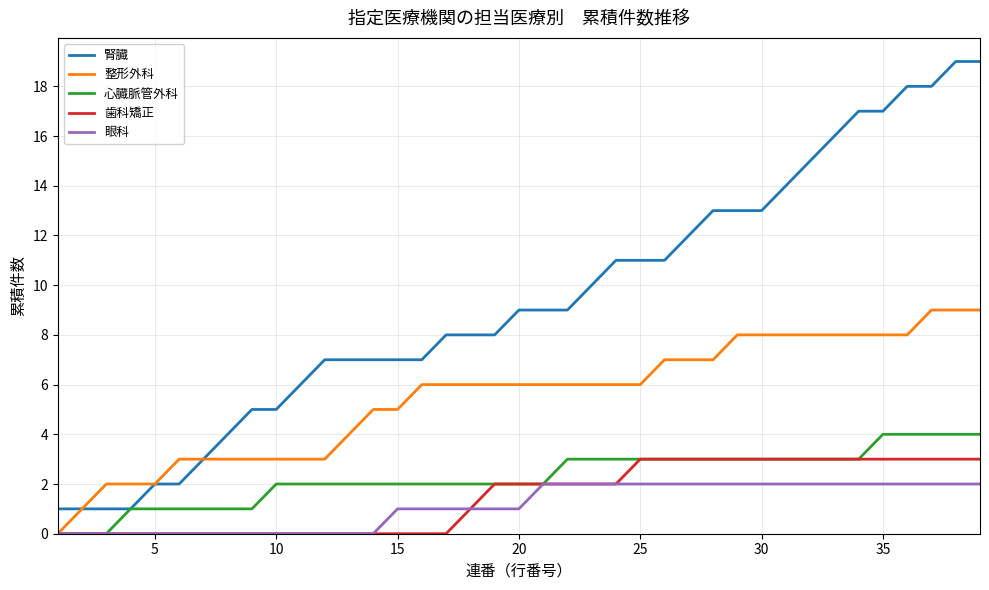

Count the 心臓脈管外科 values in the range 2 to 3.

25